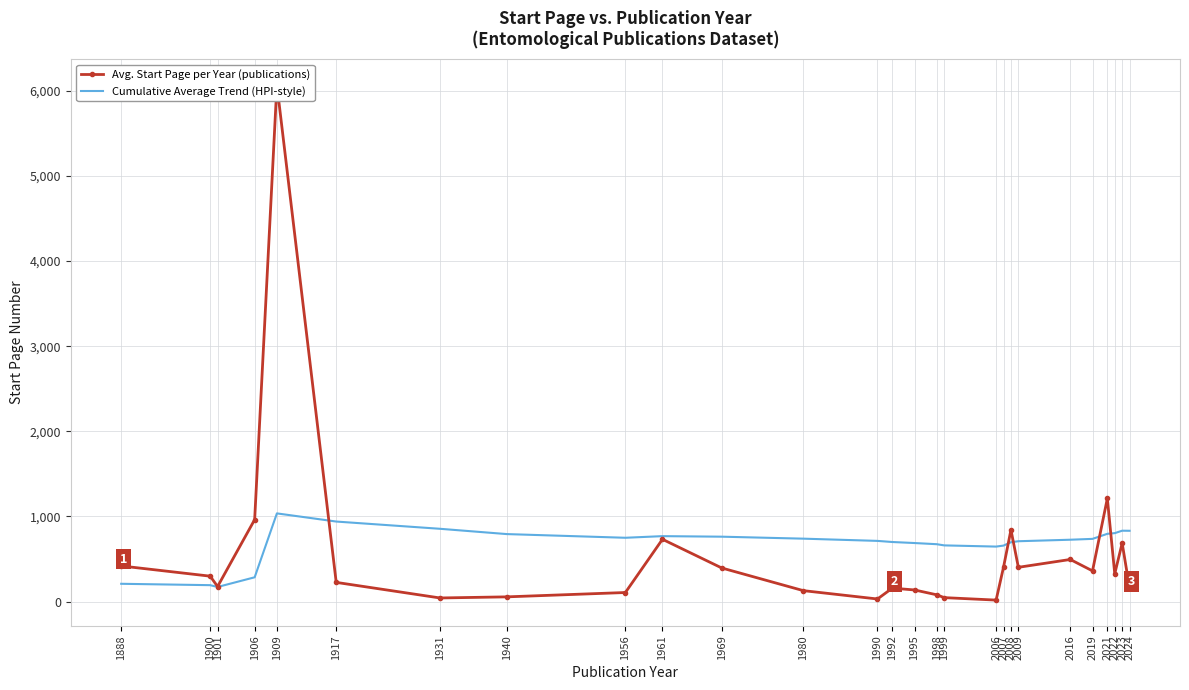

Is it true that Cumulative Average Trend (HPI-style) equals 541.0 at 1931?

False